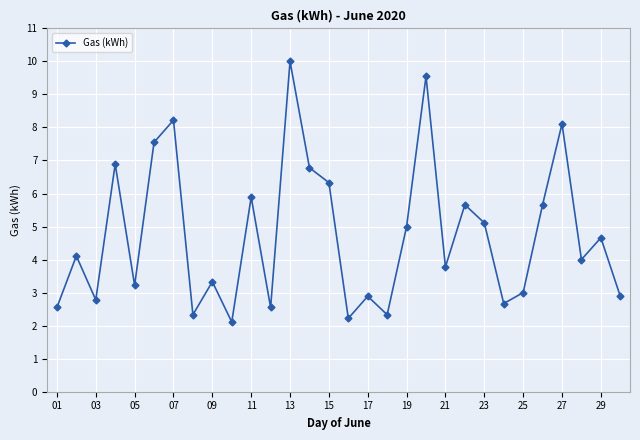

What is the smallest value displayed?

2.1